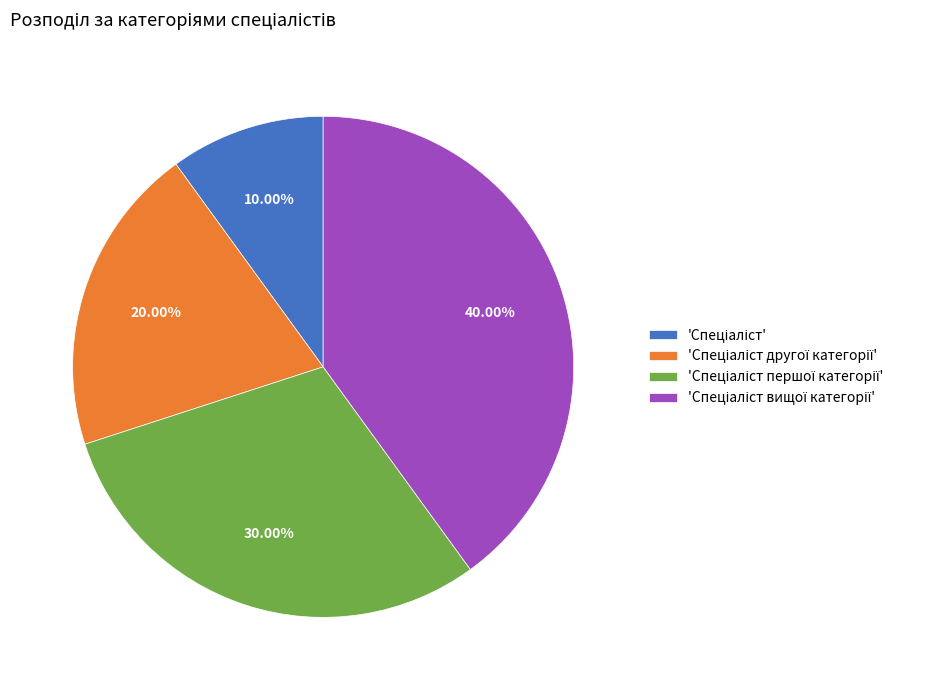

Is there a majority slice in this chart?

No